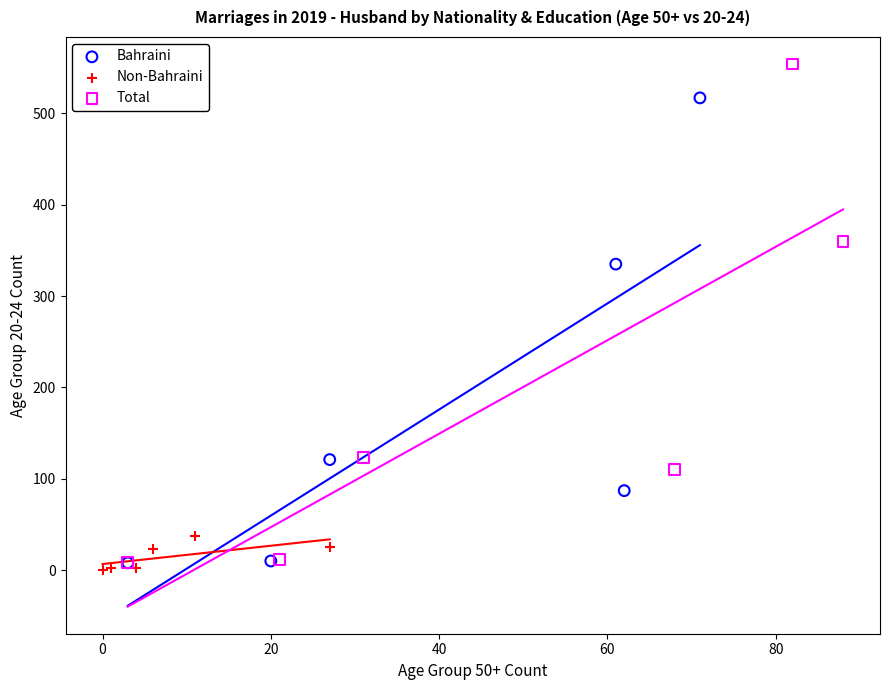

Which series has the largest Y range (max minus min)?

Total